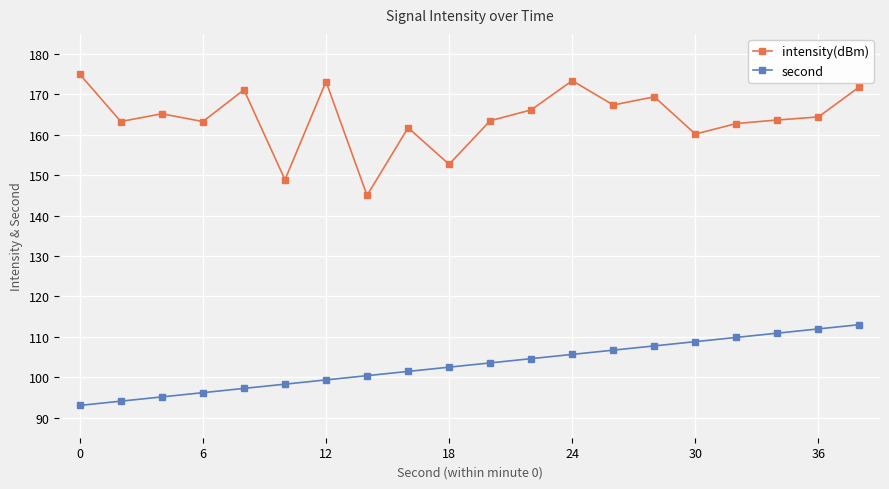

Which series has the largest range (max minus min)?

intensity(dBm)